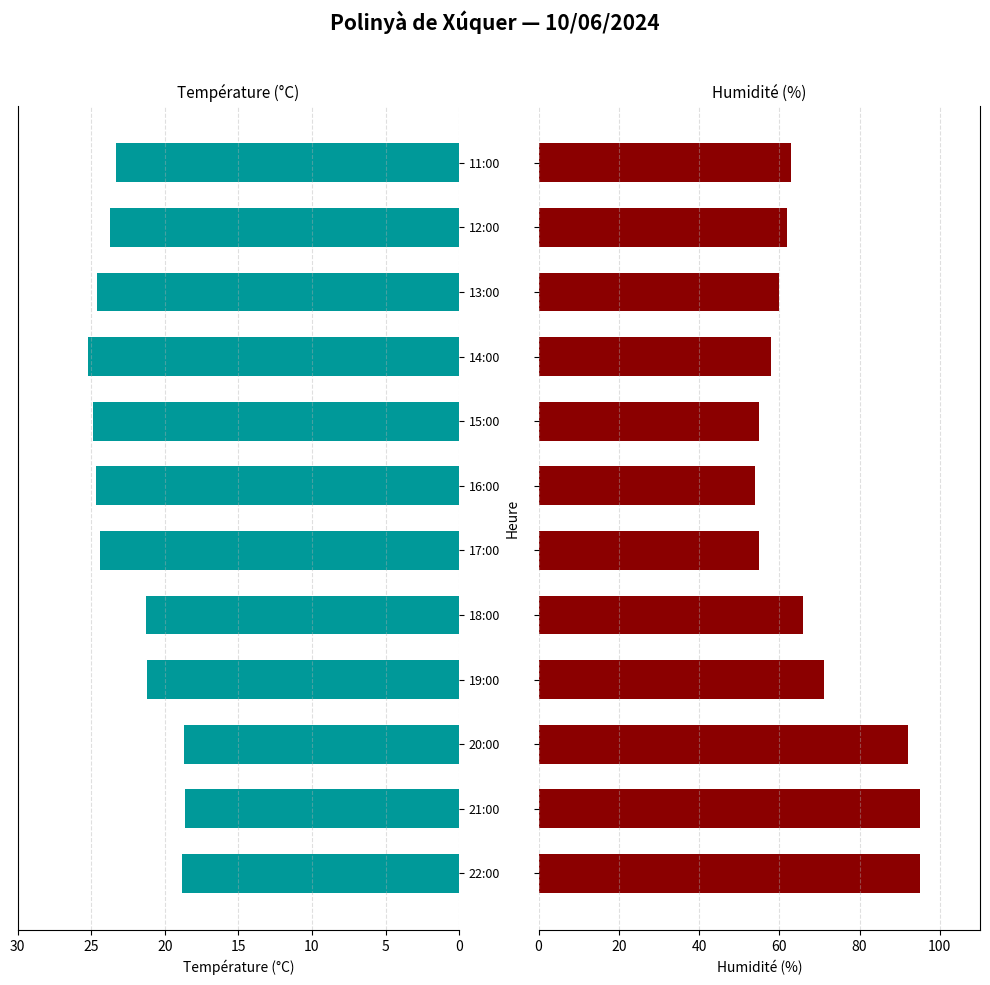

What is the difference between the second highest and second lowest values in the Température (ºC) series?

6.2